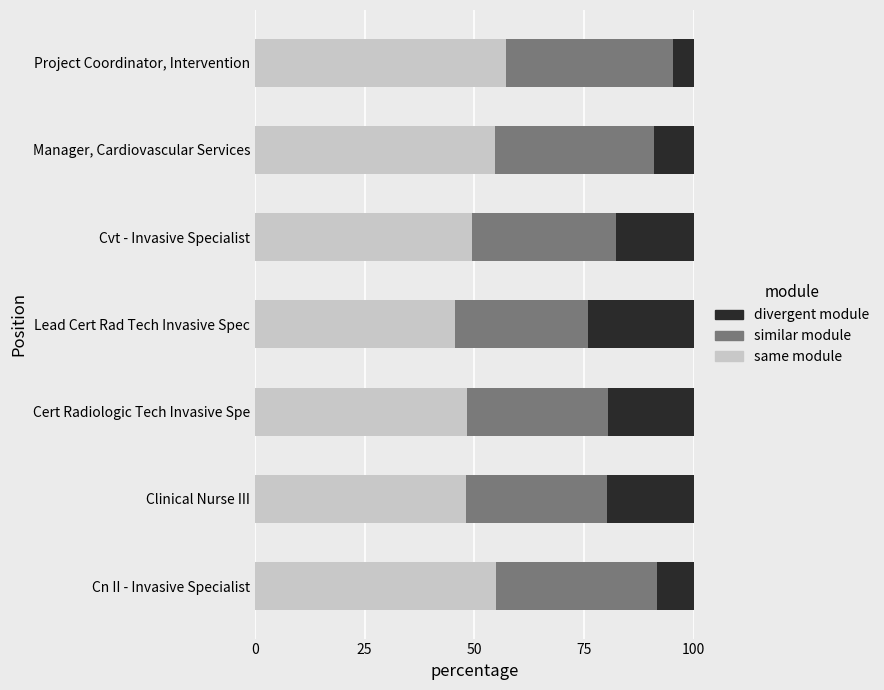

What is the total value across all series at Clinical Nurse III?

100.0